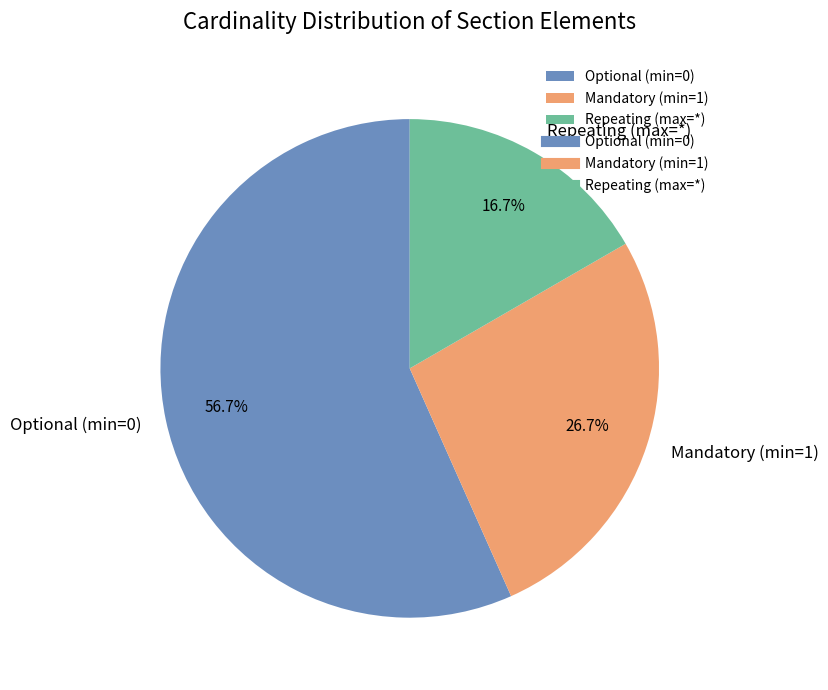

How much of the chart is everything except Mandatory (min=1)?

73.3%